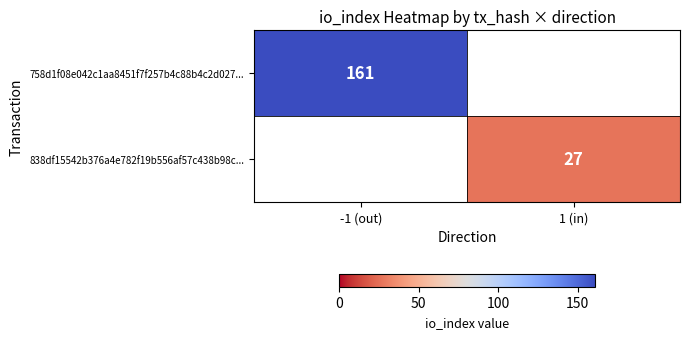

The value of 758d1f08e042c1aa8451f7f257b4c88b4c2d027... at -1 (out) is 37.6. True or false?

False